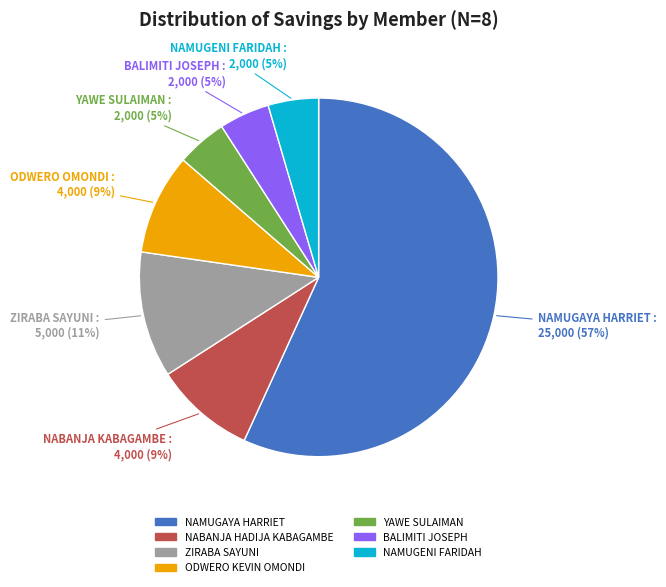

How many segments does this pie chart have?

7